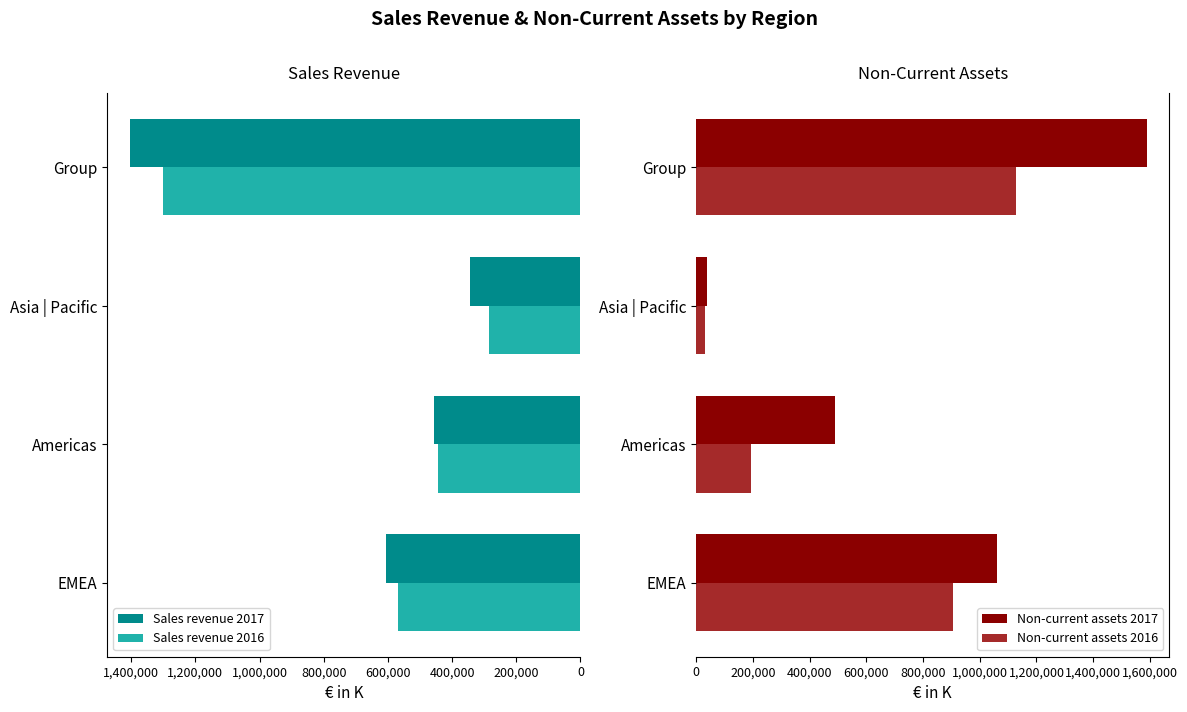

Are the bars grouped side by side (vs. stacked)?

Yes